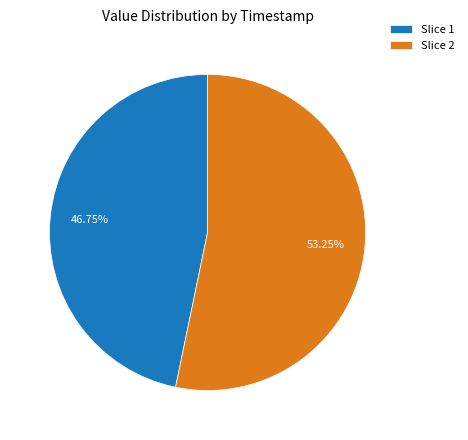

How many slices are in this pie chart?

2